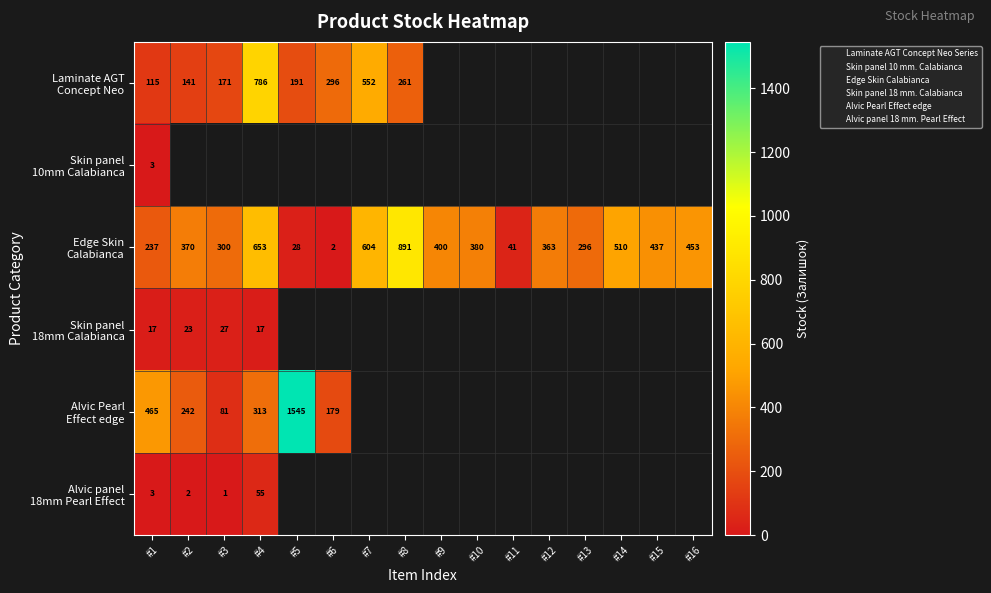

Between #11 and #13, which is larger?

#13